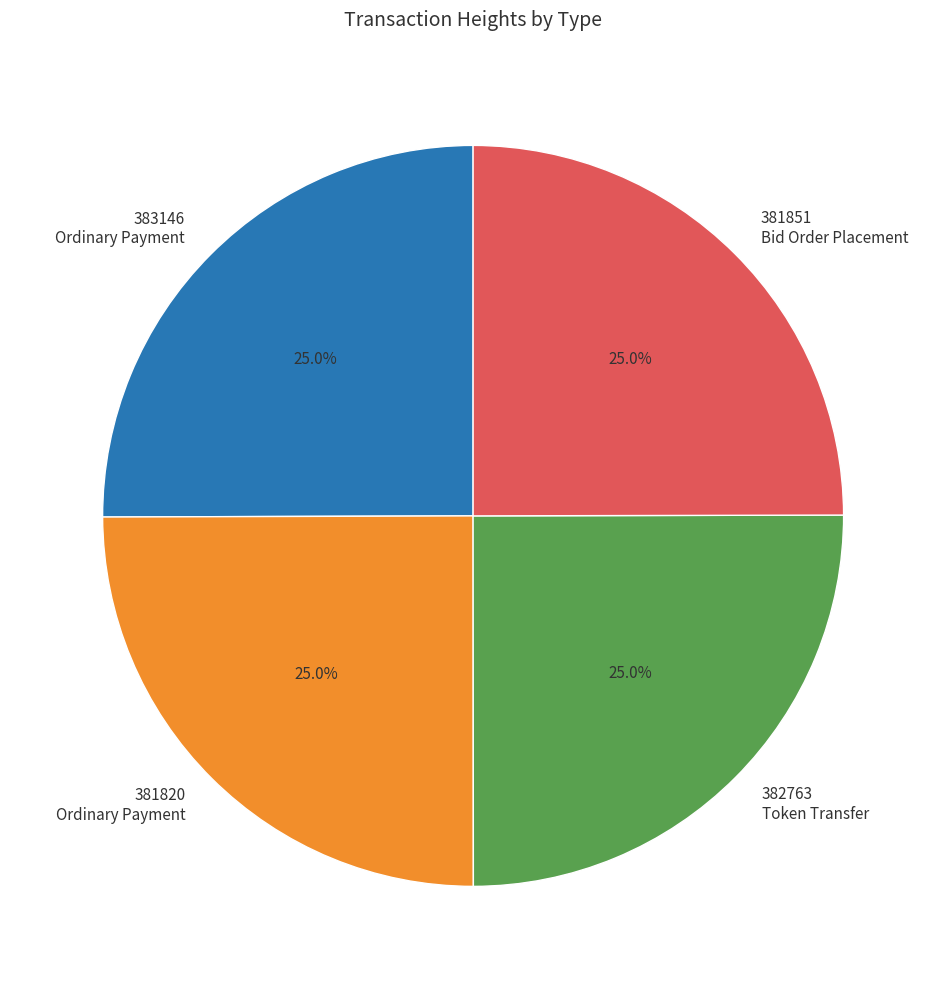

Is 381851 Bid Order Placement the majority of the pie?

No